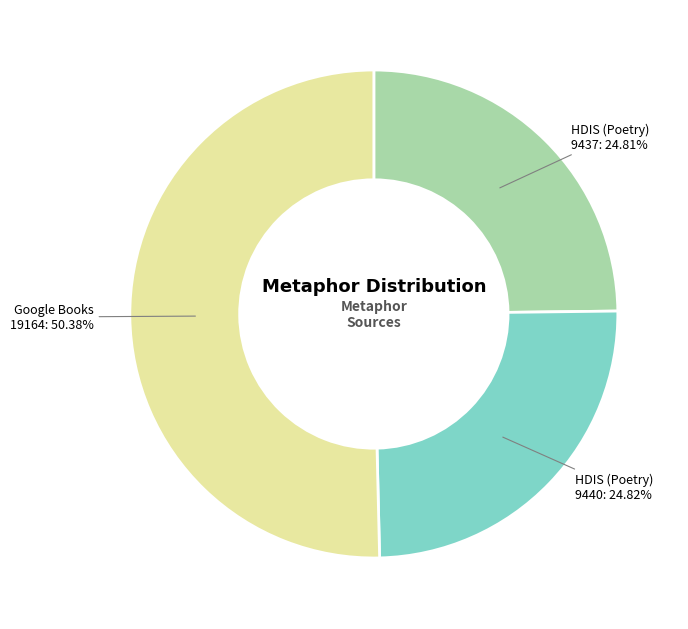

Which category has the biggest portion of the pie?

Google Books 19164